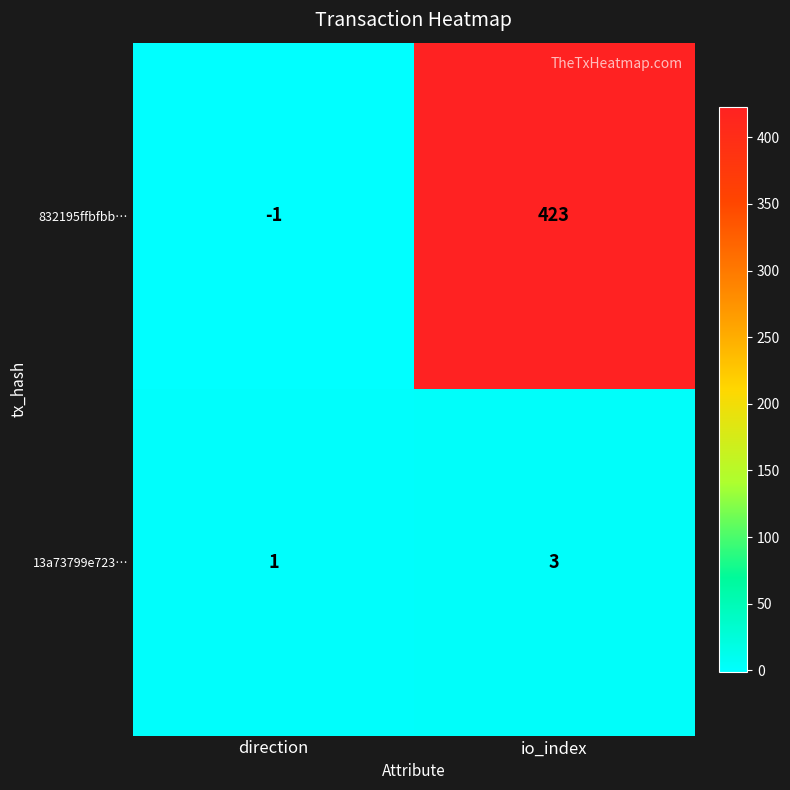

Which series changed the most between direction and io_index?

832195ffbfbb…